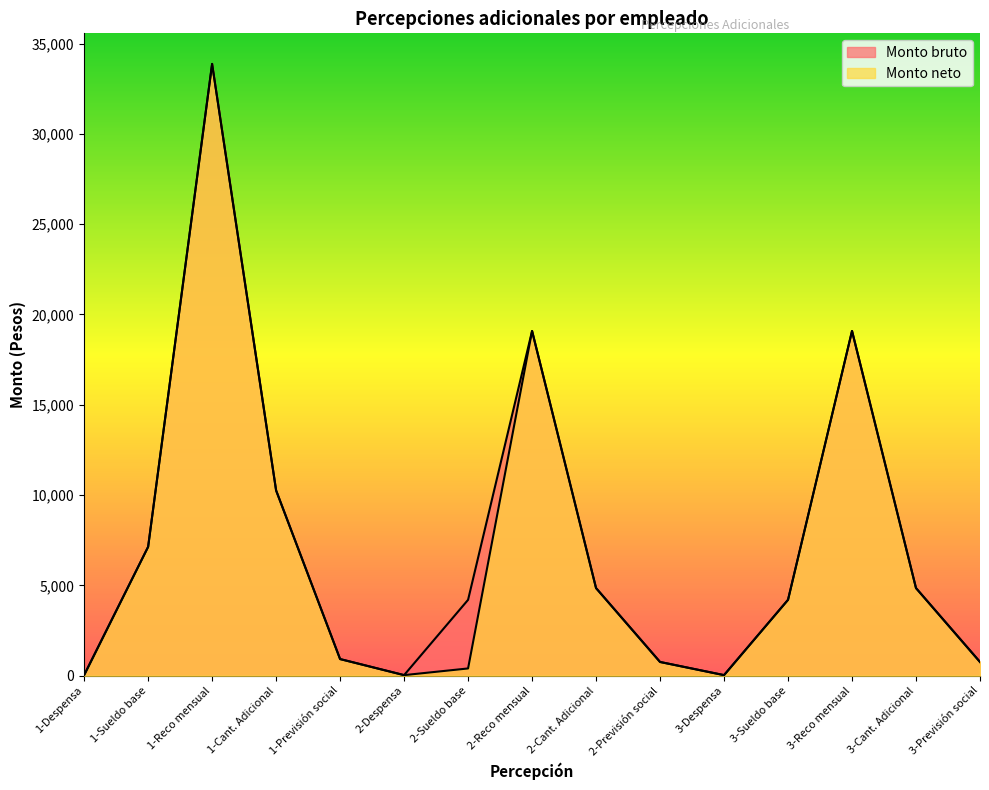

Does the chart display data point markers on the line(s)?

No